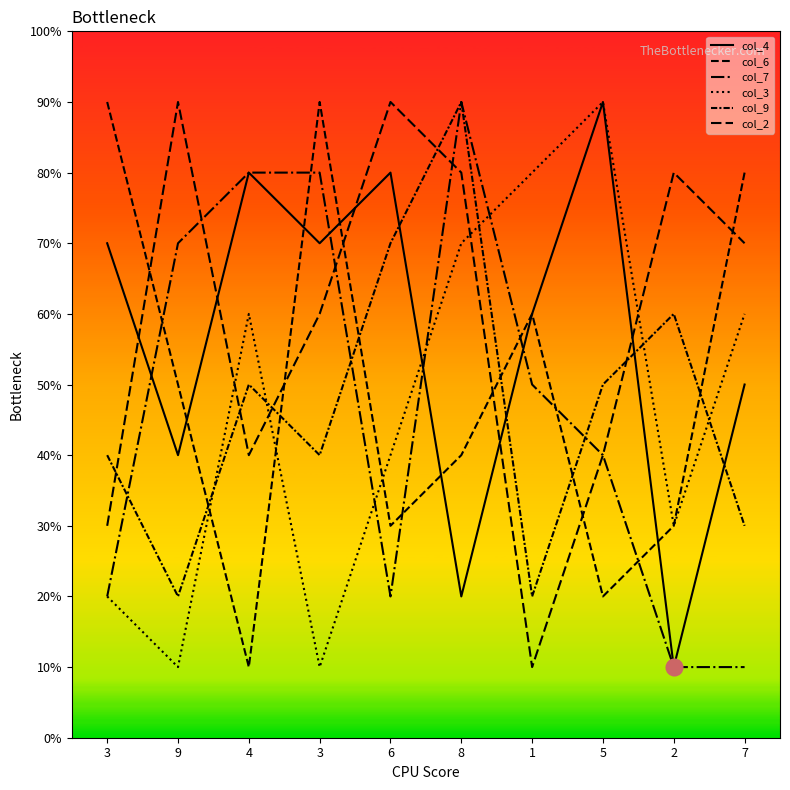

Which series has the largest total across all categories?

col_2